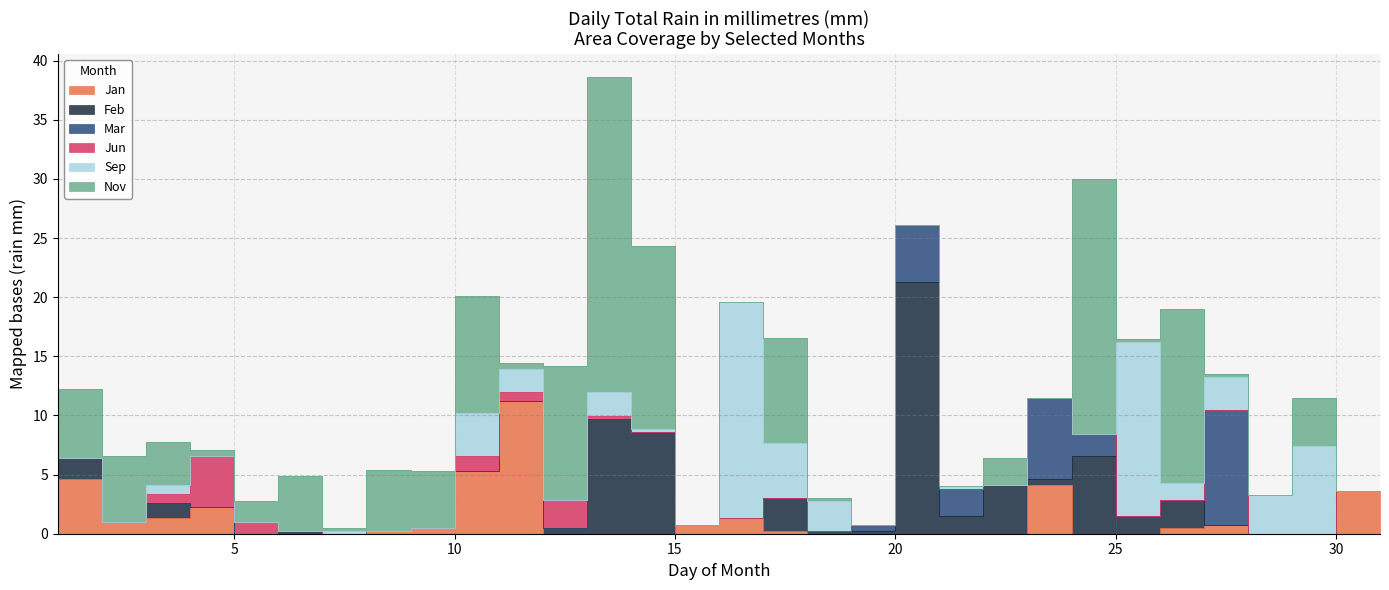

Which series has the widest spread of values?

Nov